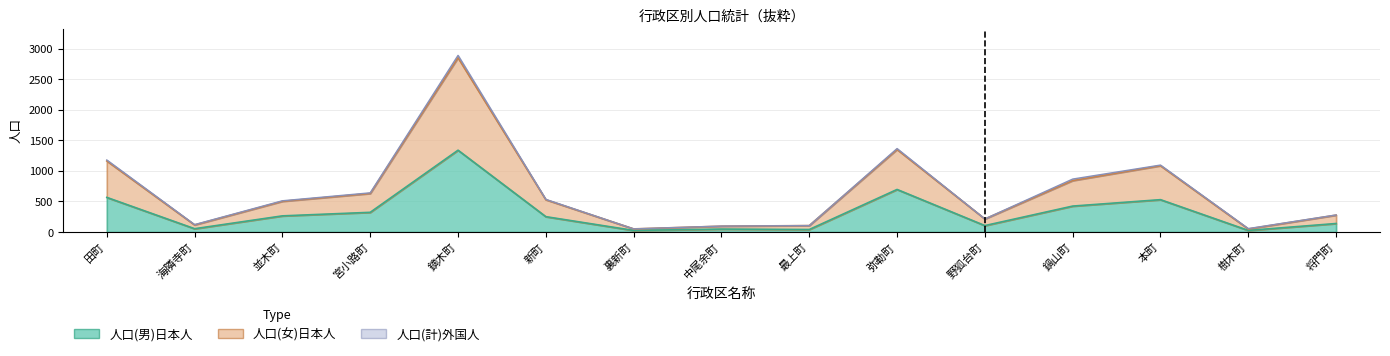

Does the chart have visible grid lines?

Yes